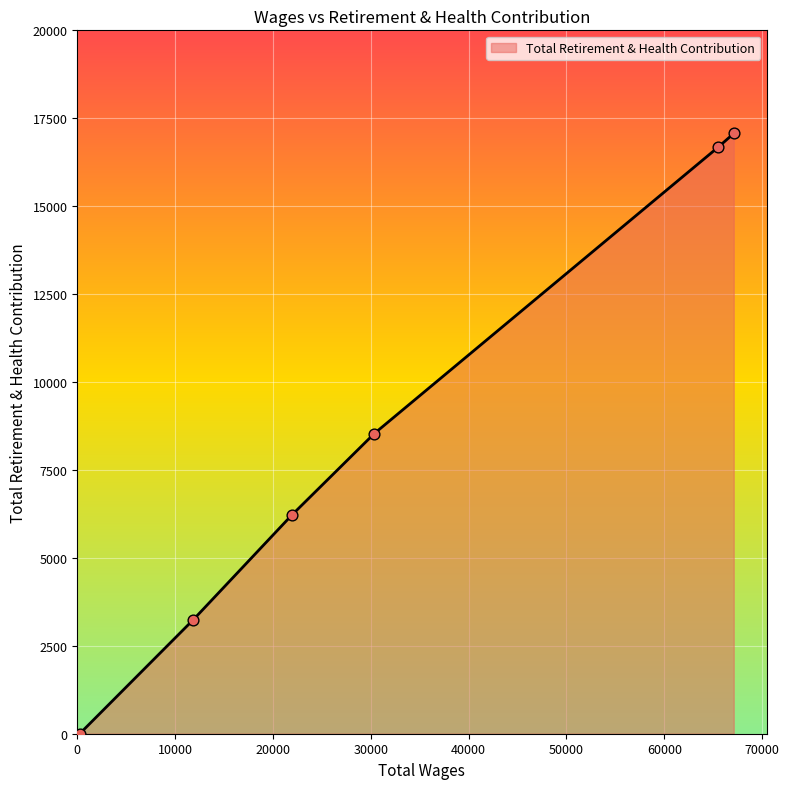

True or false: the data has more than 2 interior local peaks.

False